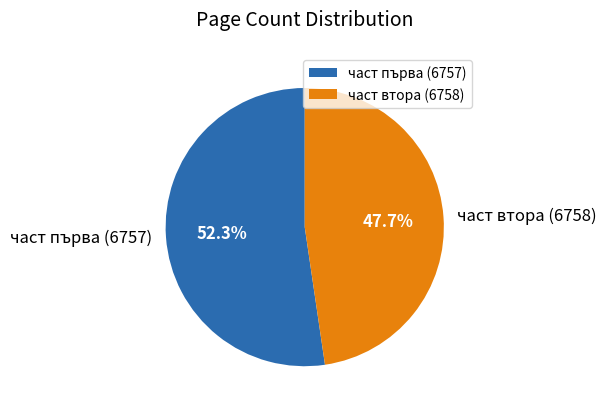

Rank the categories by value from highest to lowest.

част първа (6757), част втора (6758)